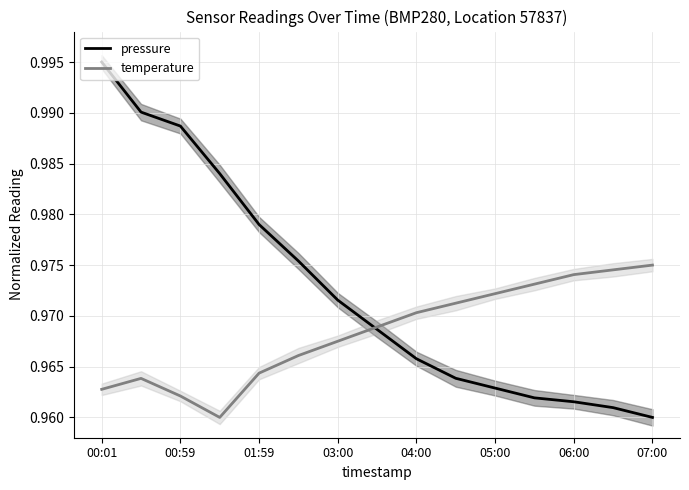

What is the maximum value for pressure?

1.0